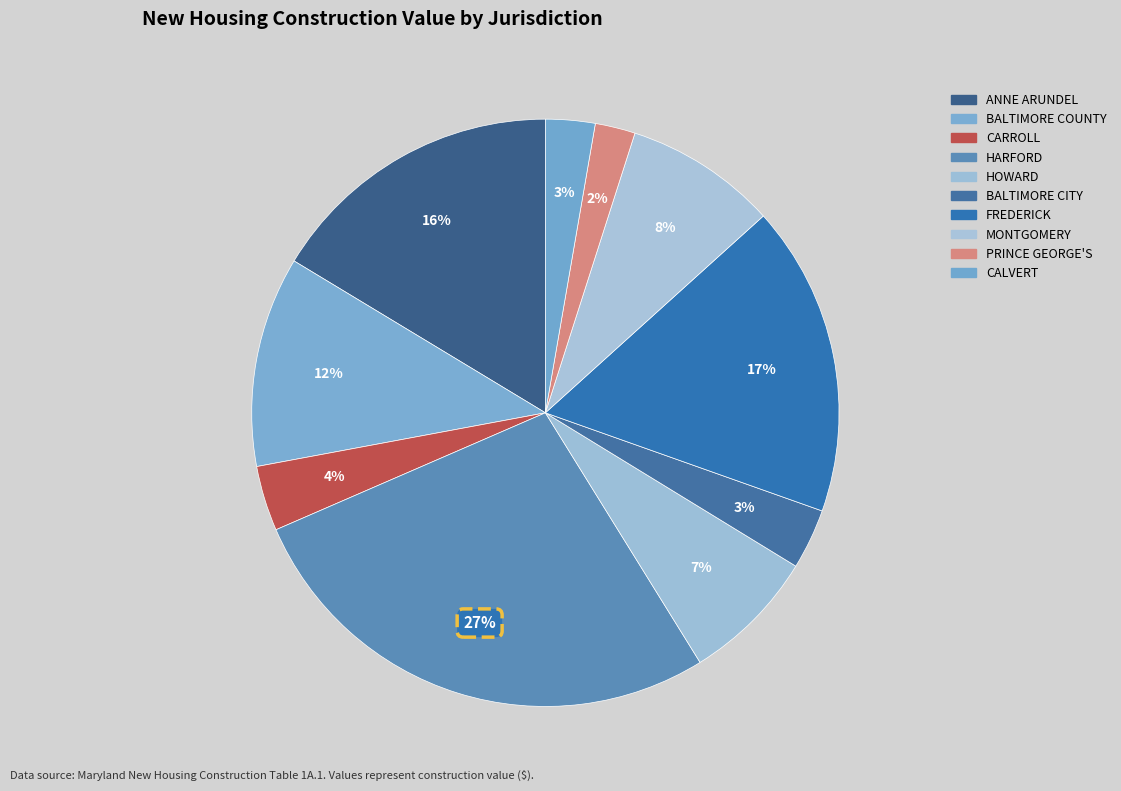

Approximately how many times larger is the value at FREDERICK compared to BALTIMORE COUNTY?

1.5